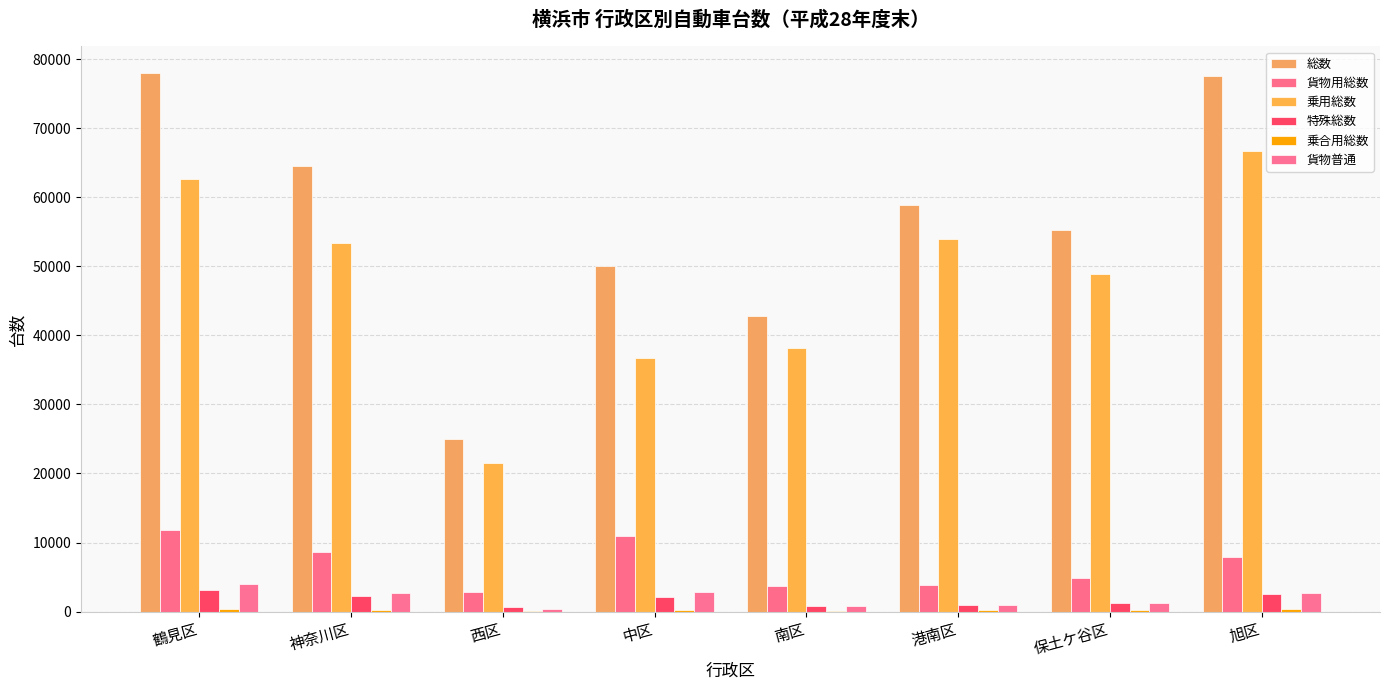

Which series has the largest total across all categories?

総数